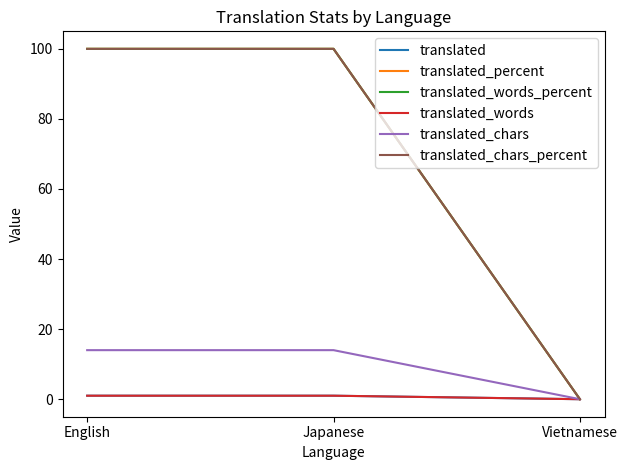

How many lines are shown in the chart?

6